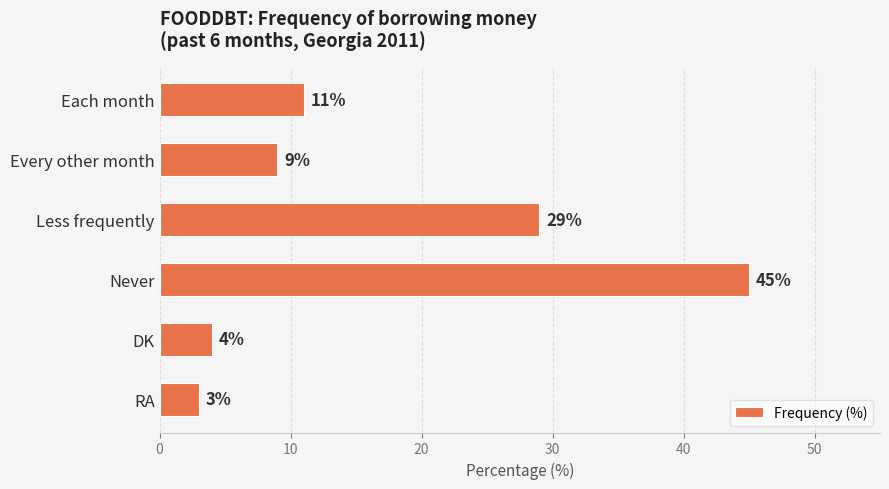

What is the value of the 2nd bar from the top?

9